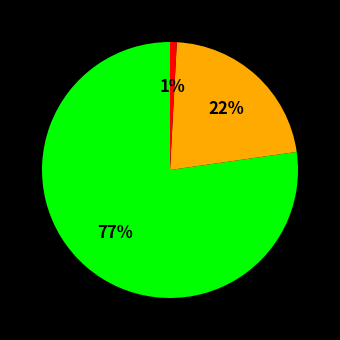

Is there any slice that represents more than half of the pie?

Yes